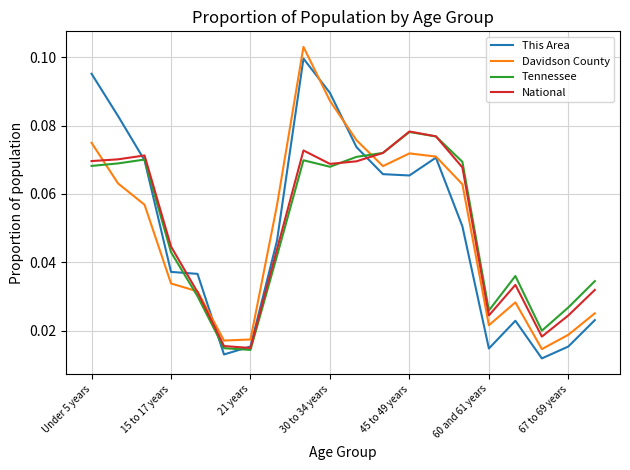

Does the chart display data point markers on the line(s)?

No